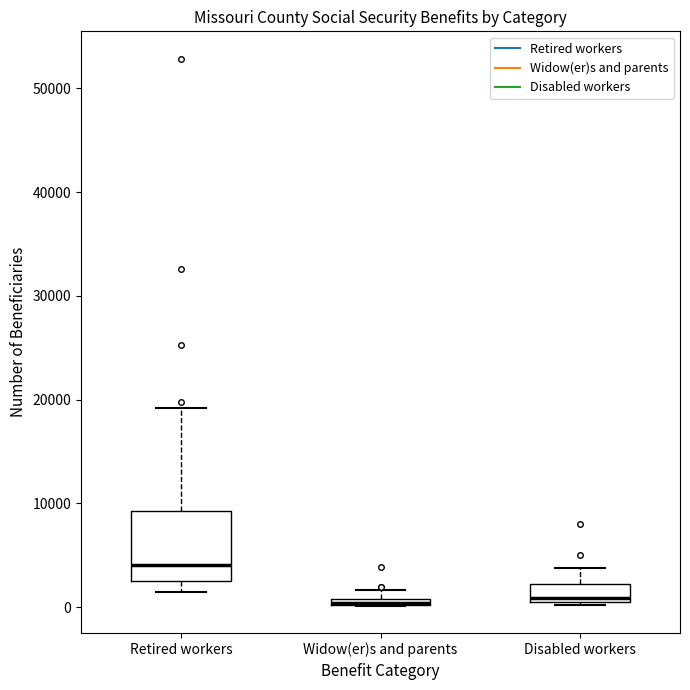

Where does the upper whisker of the box for Retired workers end on the y-axis? The values are not printed on the chart, so give them approximately, as read against the axis.

19000